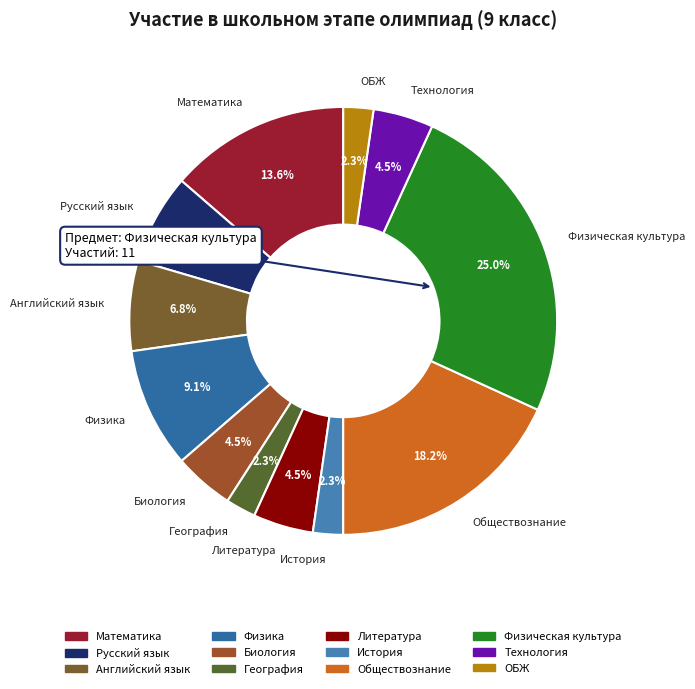

To the nearest percent, what is the combined percentage of Физическая культура and Технология?

30%